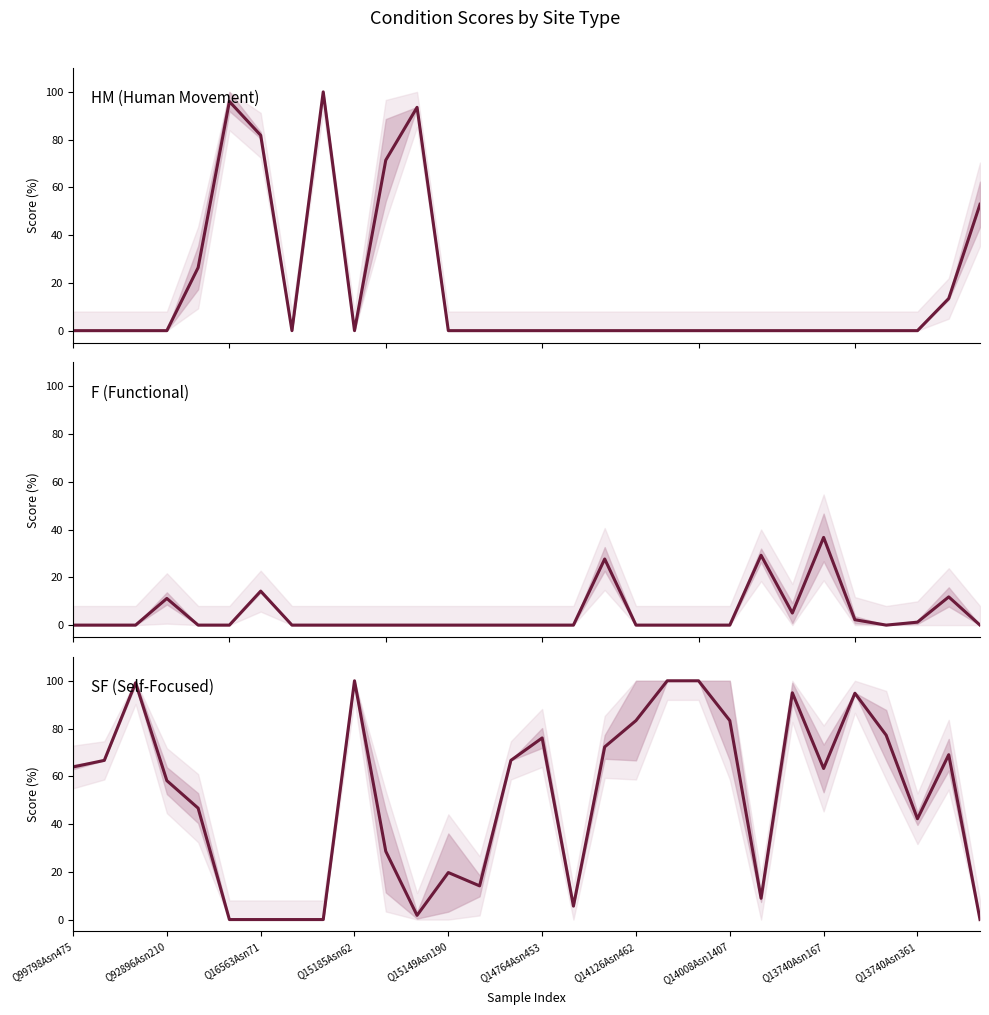

How many distinct data groups are displayed?

3